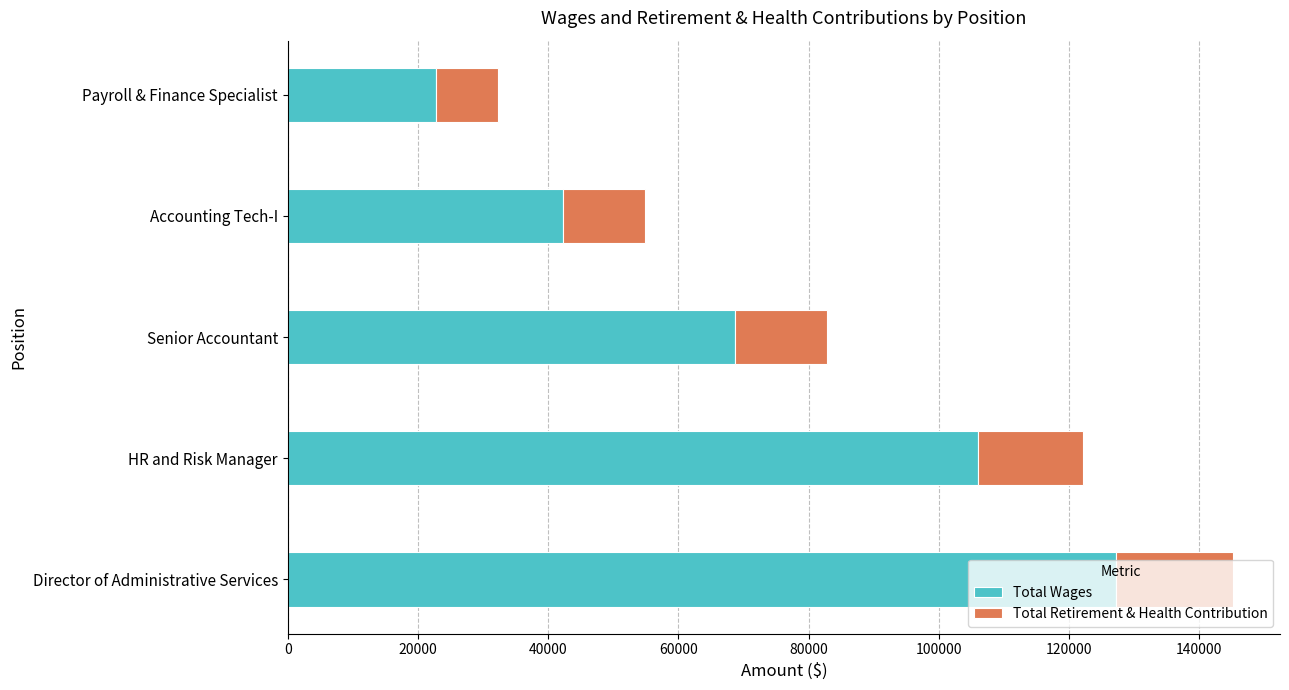

At which label does Total Wages reach its minimum?

Payroll & Finance Specialist